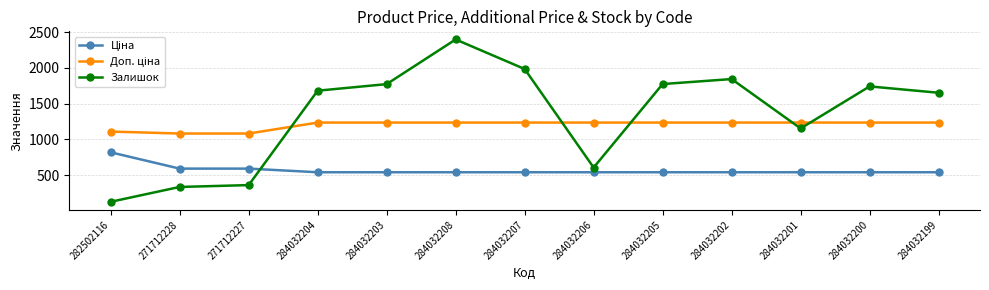

What is the average value of the Залишок series?

1340.9